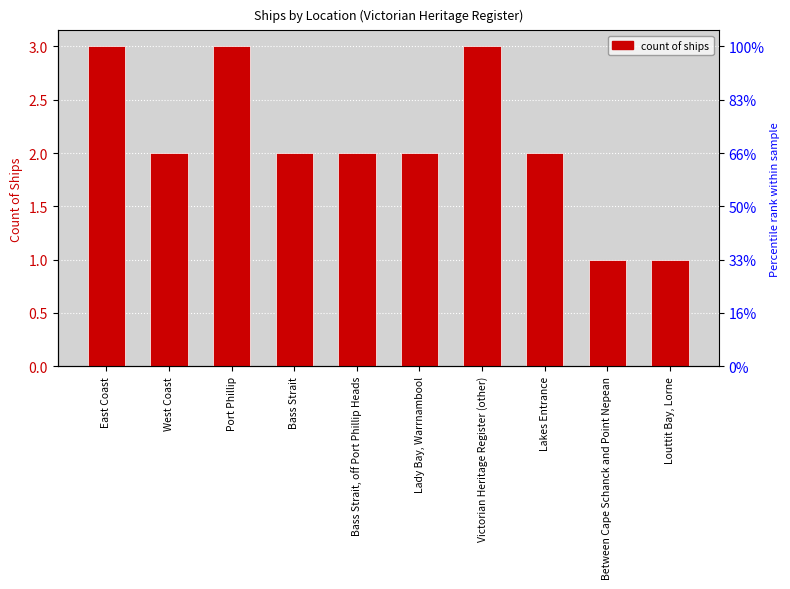

List the labels in order of value, largest first.

East Coast, Port Phillip, Victorian Heritage Register (other), West Coast, Bass Strait, Bass Strait, off Port Phillip Heads, Lady Bay, Warrnambool, Lakes Entrance, Between Cape Schanck and Point Nepean, Louttit Bay, Lorne